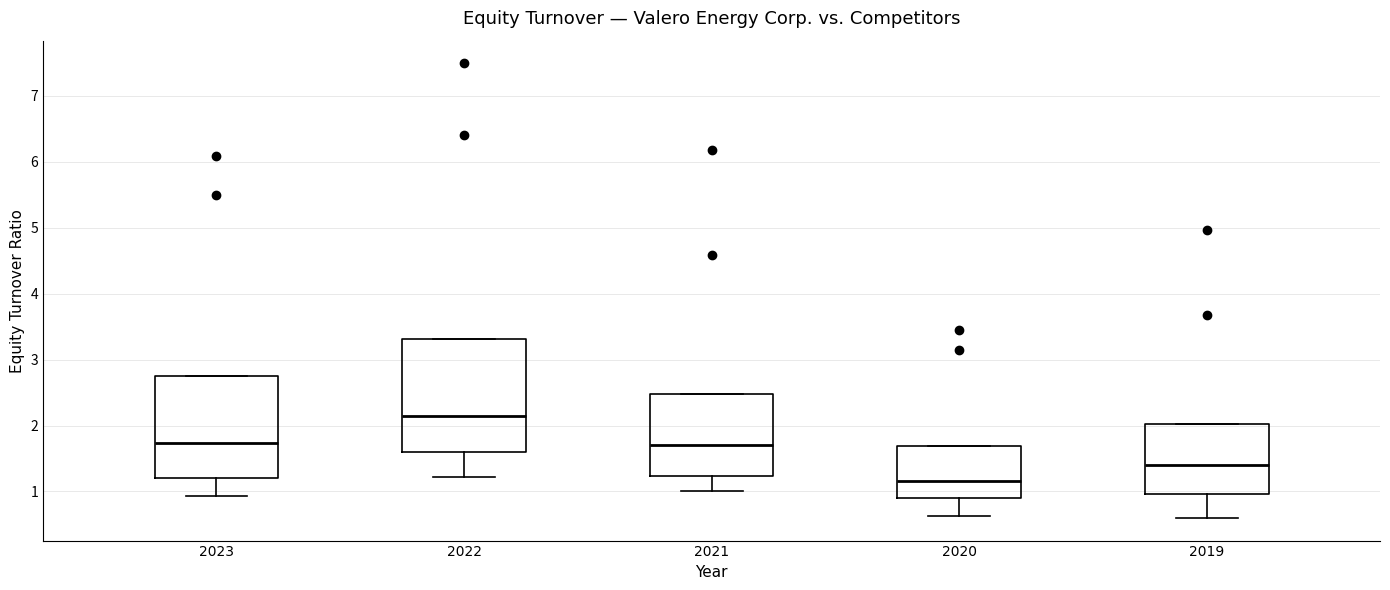

Reading left to right, transcribe this box plot: for each box, give where its median line is, the range the box spans, and where its two whiskers end, as read against the y-axis. The values are not printed on the chart, so give them approximately, as read against the axis.

2023: median 1.7, box 1.2 to 2.7, whiskers 0.9 to 2.7
2022: median 2.2, box 1.6 to 3.3, whiskers 1.2 to 3.3
2021: median 1.7, box 1.2 to 2.5, whiskers 1.0 to 2.5
2020: median 1.2, box 0.9 to 1.7, whiskers 0.6 to 1.7
2019: median 1.4, box 1.0 to 2.0, whiskers 0.6 to 2.0